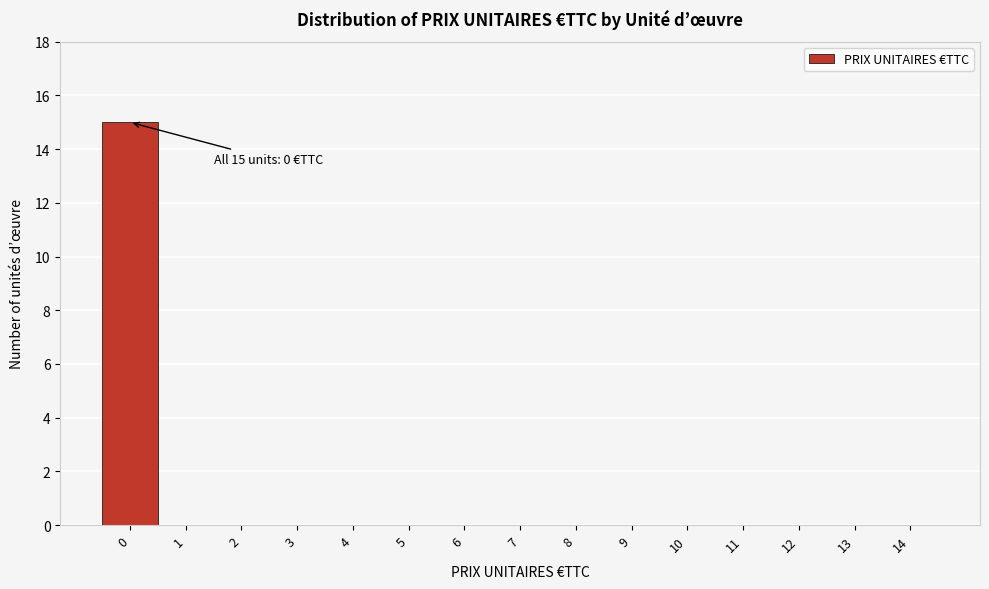

Over which range of the x-axis is the bar tallest?

-0.5 to 0.5